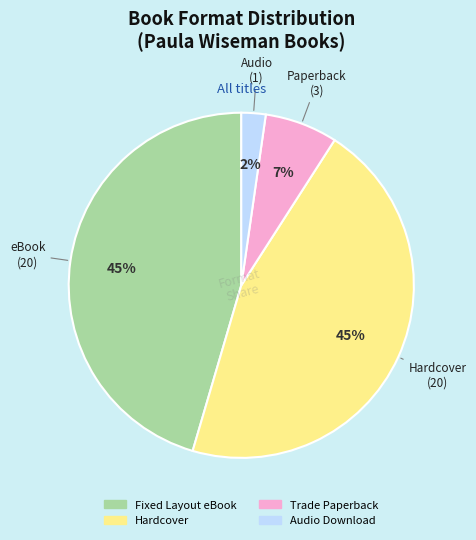

To the nearest percent, what is the difference between the largest and smallest slice percentages?

43%